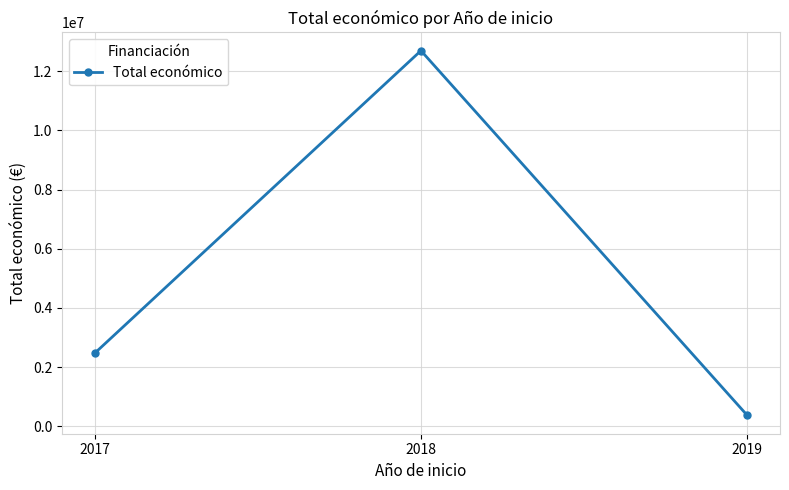

Is it true that the value at 2018 is 17193107?

False